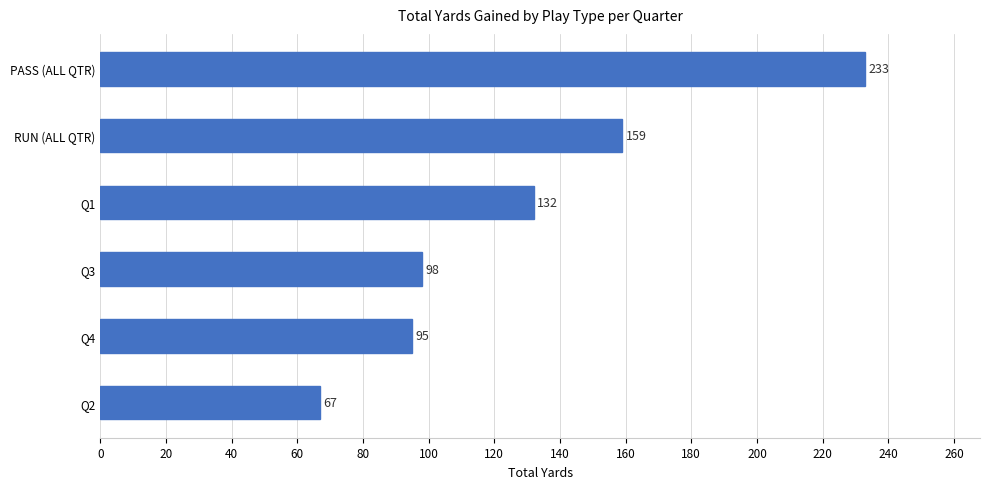

Reading bottom to top, what are all the values shown in this chart?

Q2=67	Q4=95	Q3=98	Q1=132	RUN (ALL QTR)=159	PASS (ALL QTR)=233